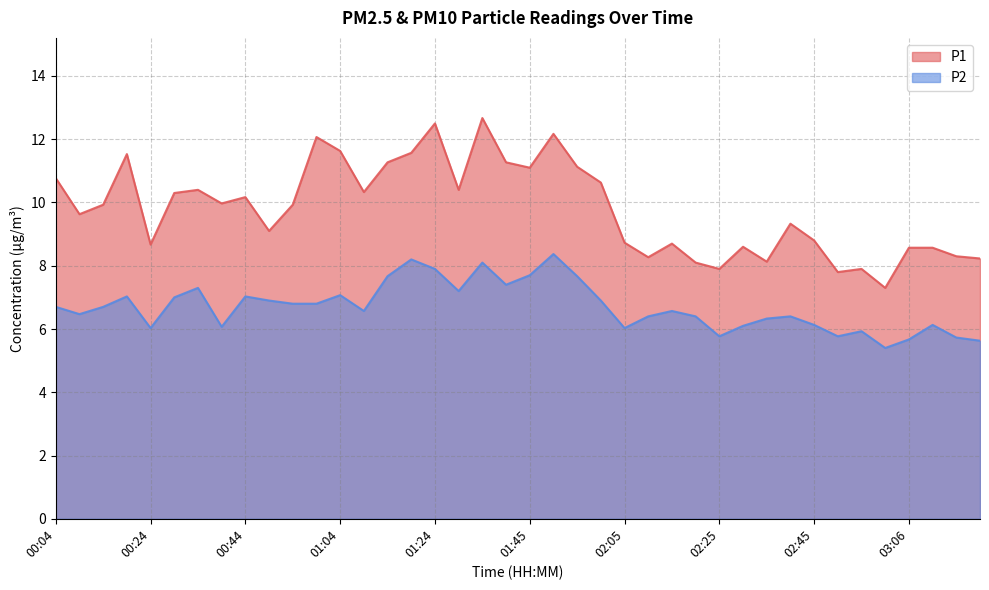

What is the sum of all P2 values?

268.0